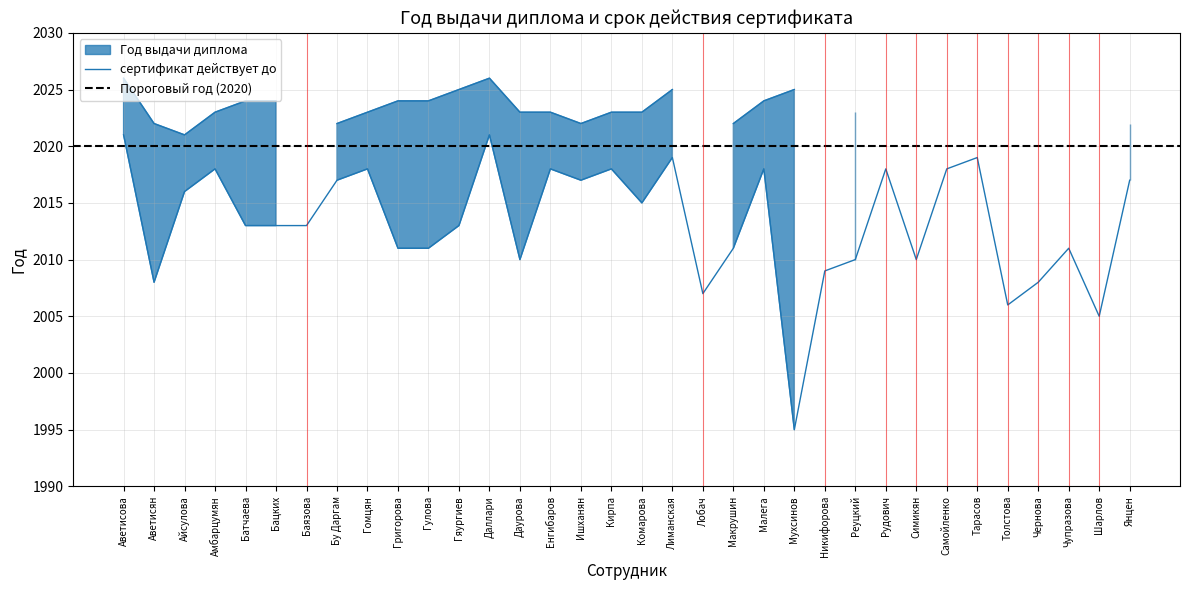

What is the label of the 9th point from the right?

Рудович